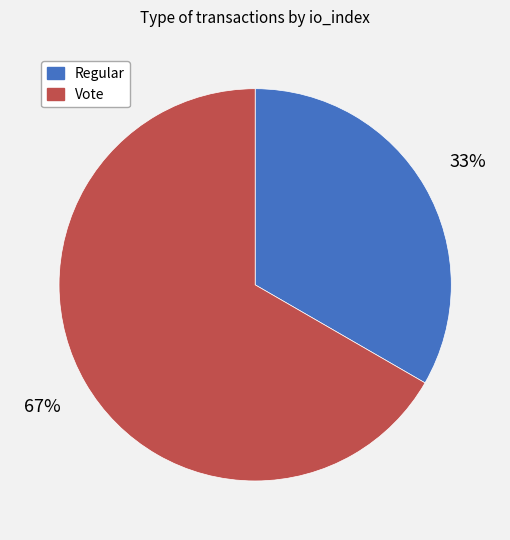

To the nearest percent, what is the combined percentage of Vote and Regular?

100%